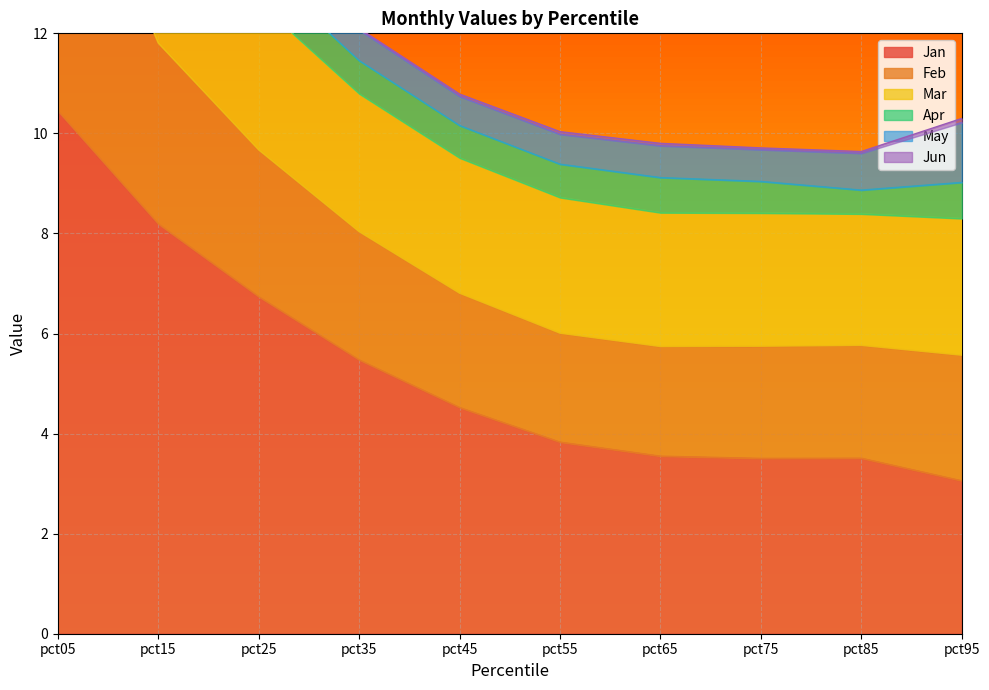

At which label is Jan closest to 6?

pct35